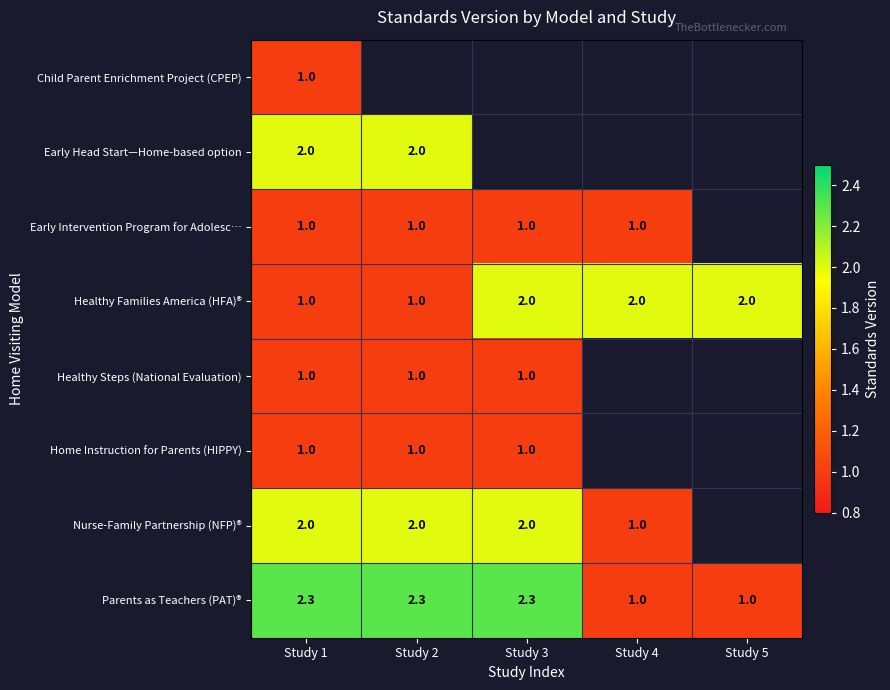

What is the difference between the Healthy Families America (HFA)® values at Study 2 and Study 3?

1.0